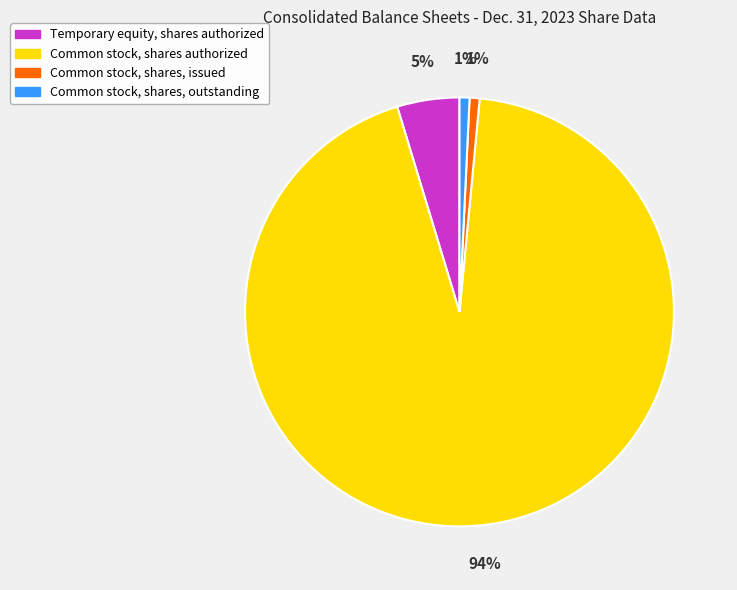

To the nearest percent, what is the average slice percentage?

25%